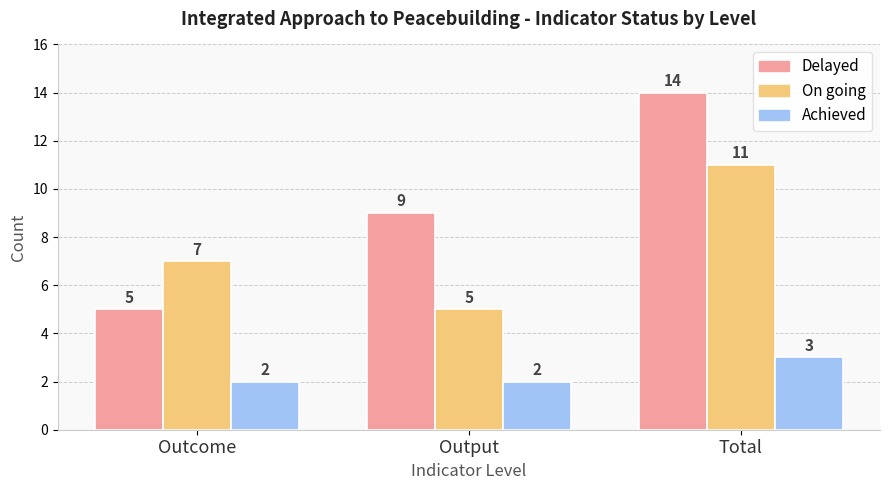

At which category is the sum across all series the highest?

Total